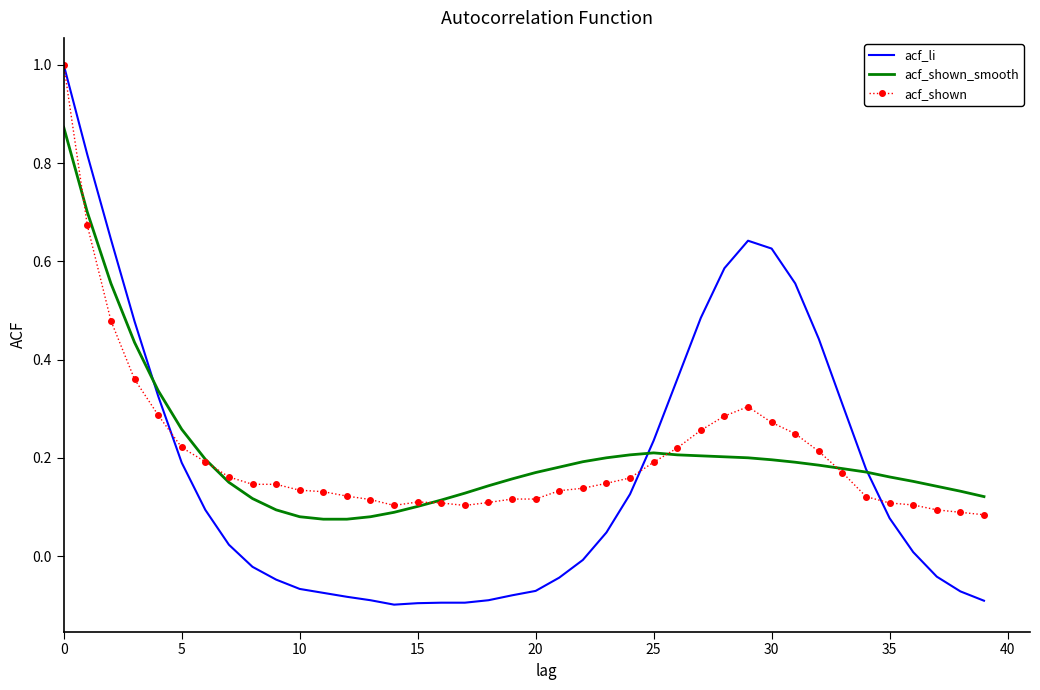

Which series has the largest range (max minus min)?

acf_li